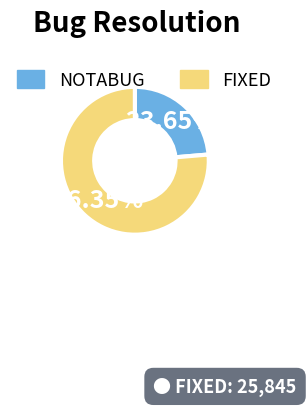

Combined, do FIXED and NOTABUG account for over 50%?

Yes